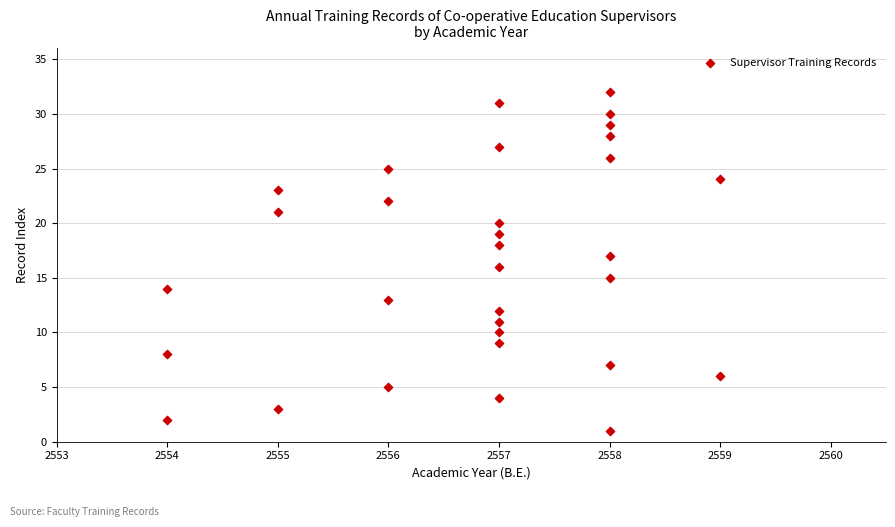

What is the range of Y values (max minus min)?

31